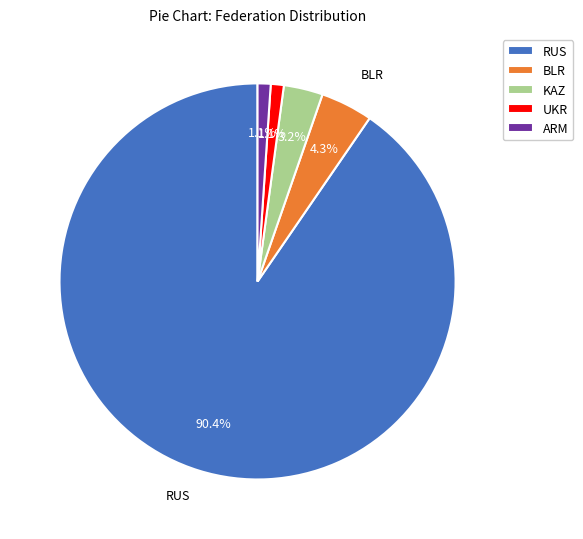

Which slice is the largest?

RUS